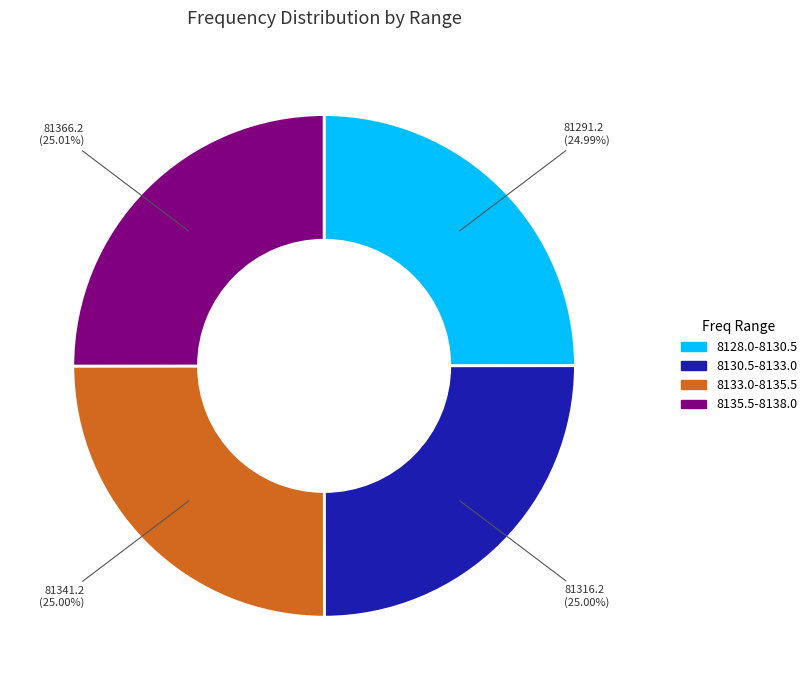

Is there a majority slice in this chart?

No